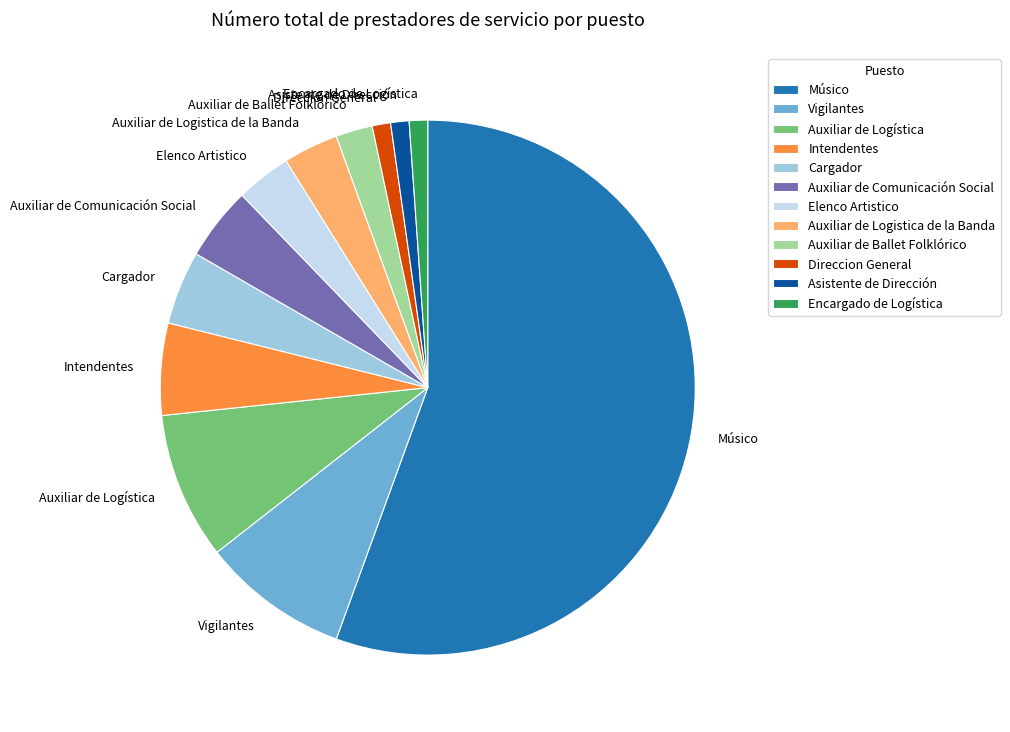

What is the largest slice in the pie chart?

Músico